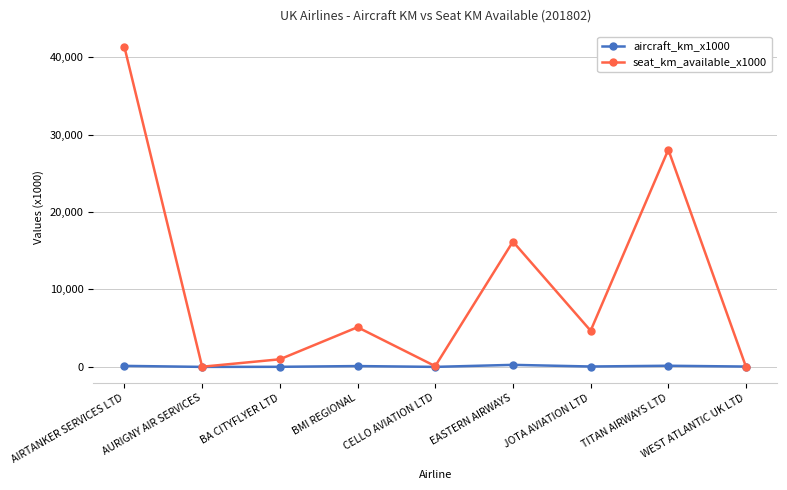

Rank the series by their average value, from lowest to highest.

aircraft_km_x1000, seat_km_available_x1000